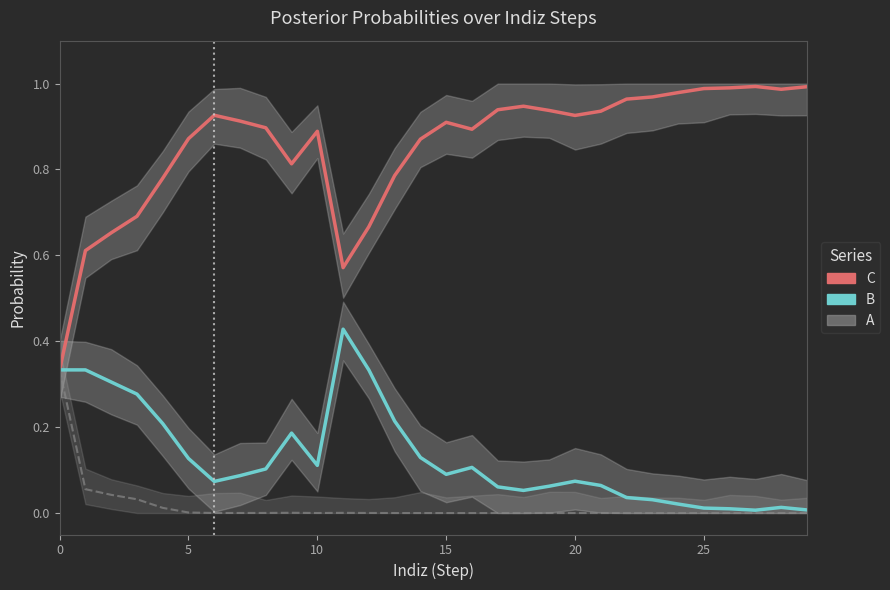

True or false: B has a value of 0.1 at 14.

False